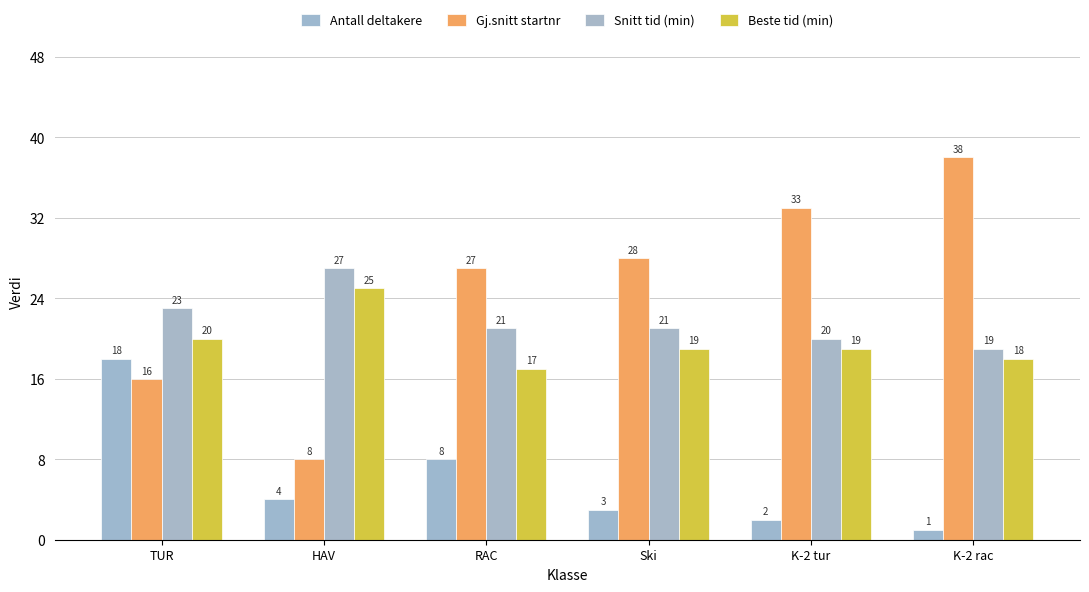

What is the value of the Beste tid (min) bar at the 4th from the left?

19